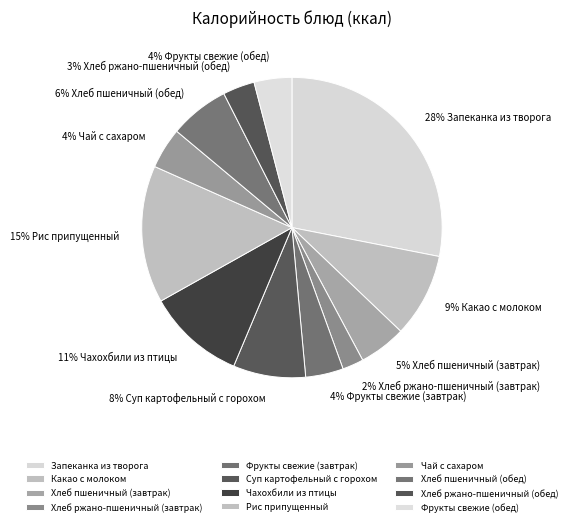

Is it true that Хлеб пшеничный (обед) is 14% of the pie?

False